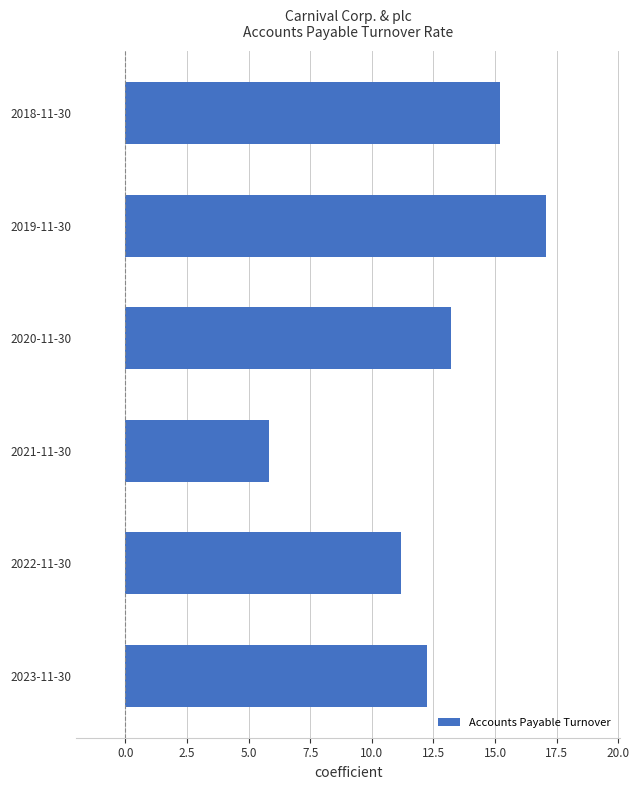

What is the smallest value displayed?

5.8